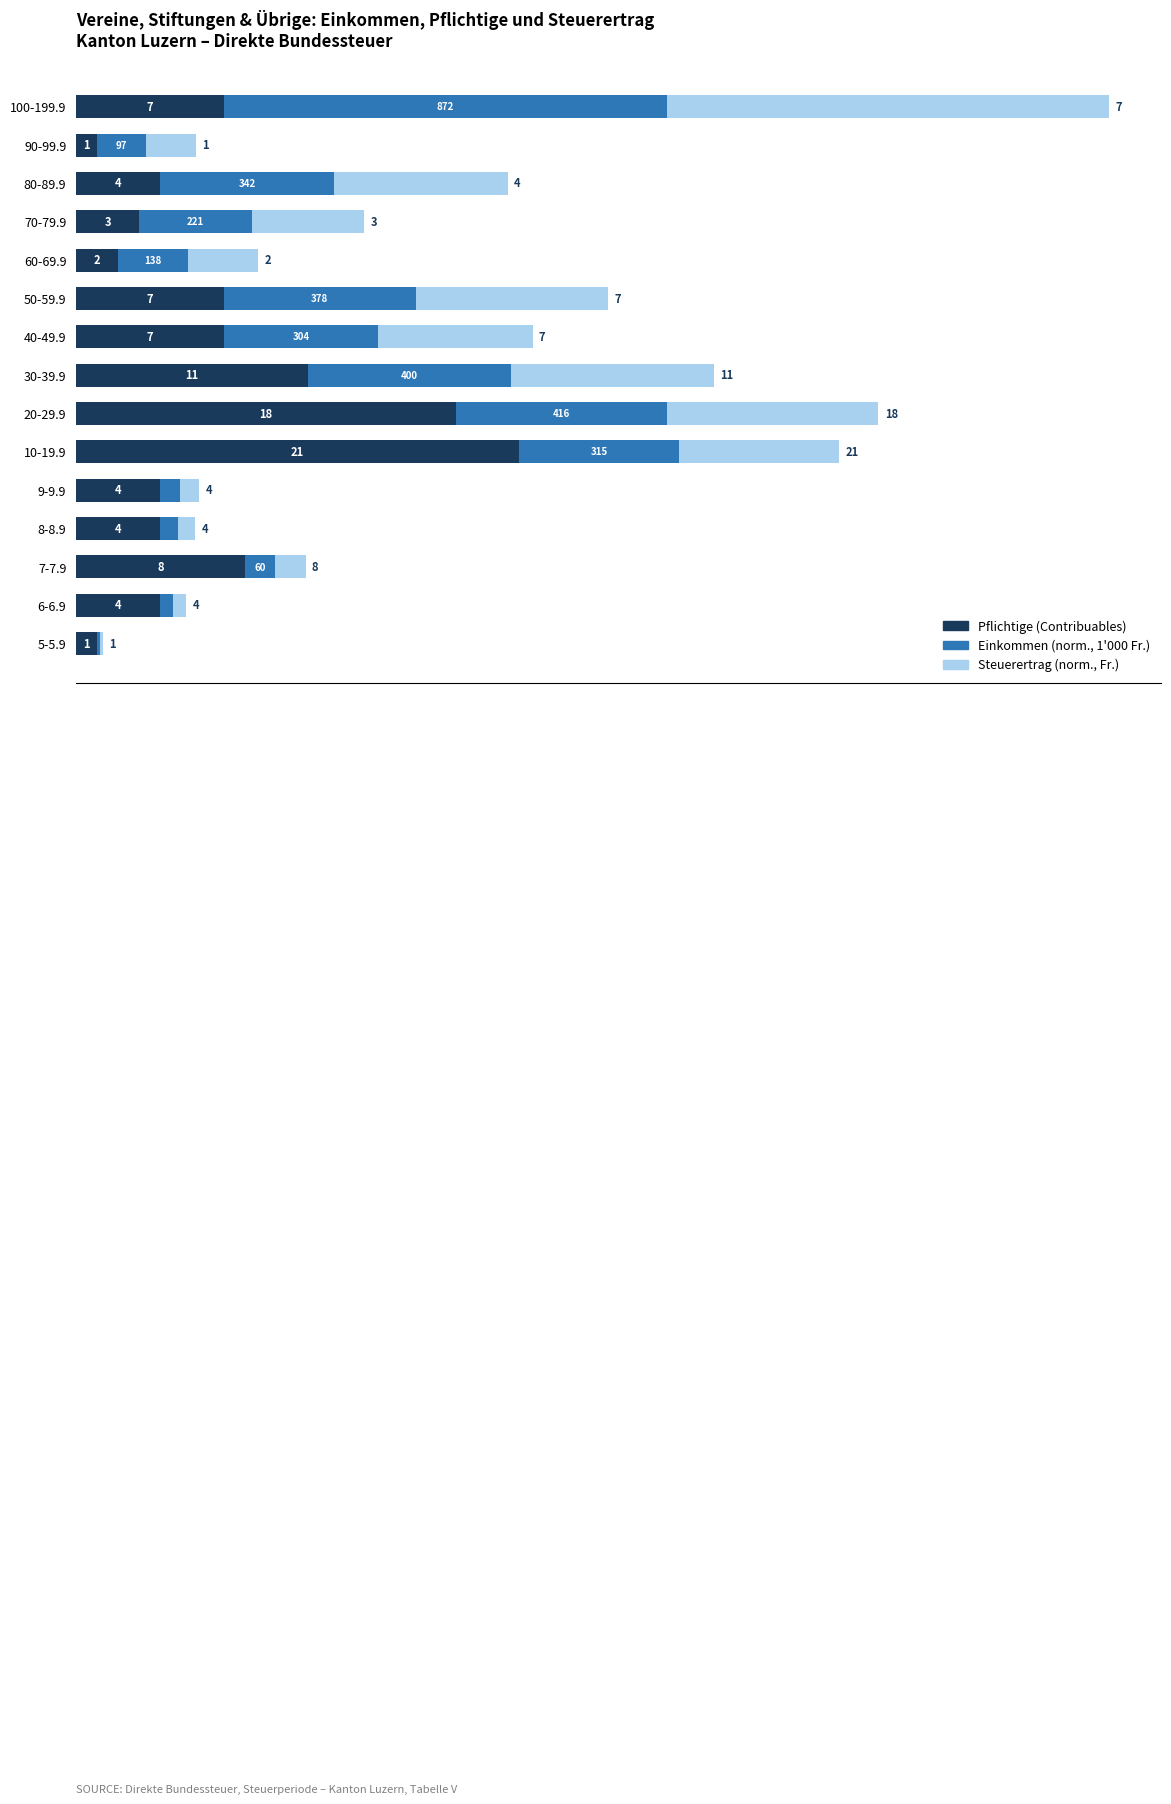

At which label does Pflichtige (Contribuables) reach its peak?

10-19.9